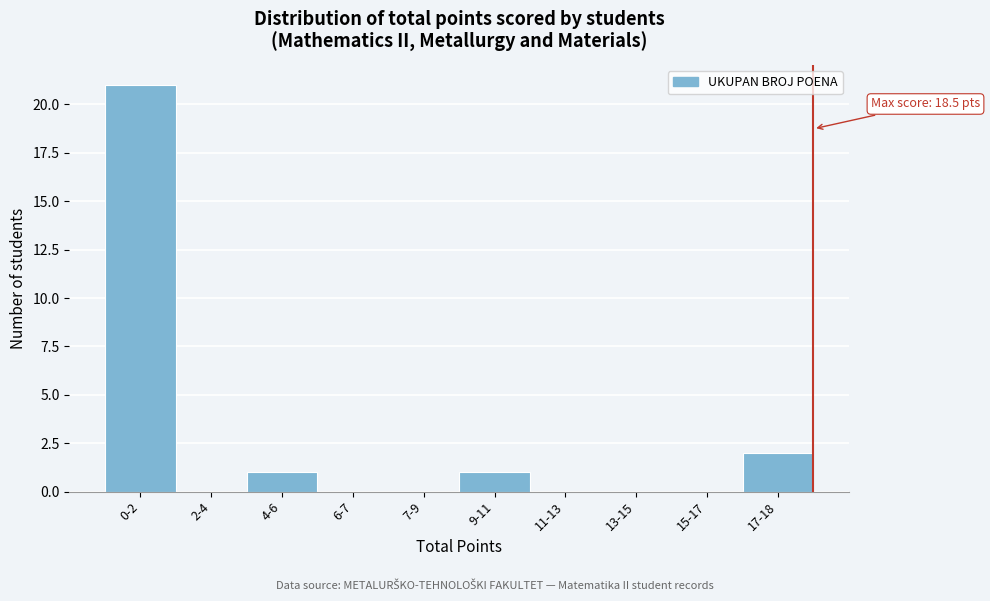

Reading left to right, what are all the values shown in this chart?

0-2=21	2-4=0	4-6=1	6-7=0	7-9=0	9-11=1	11-13=0	13-15=0	15-17=0	17-18=2